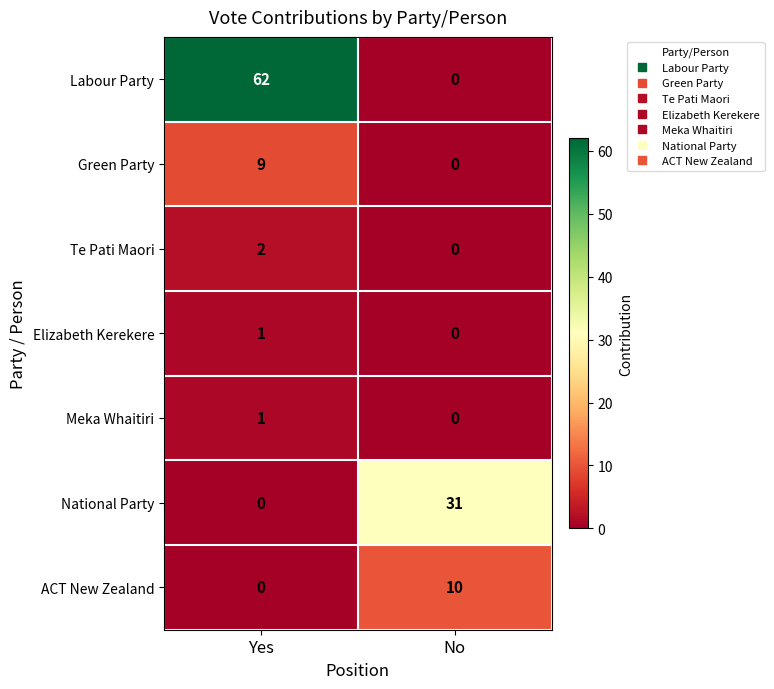

Which category has the lowest value in the Labour Party series?

No